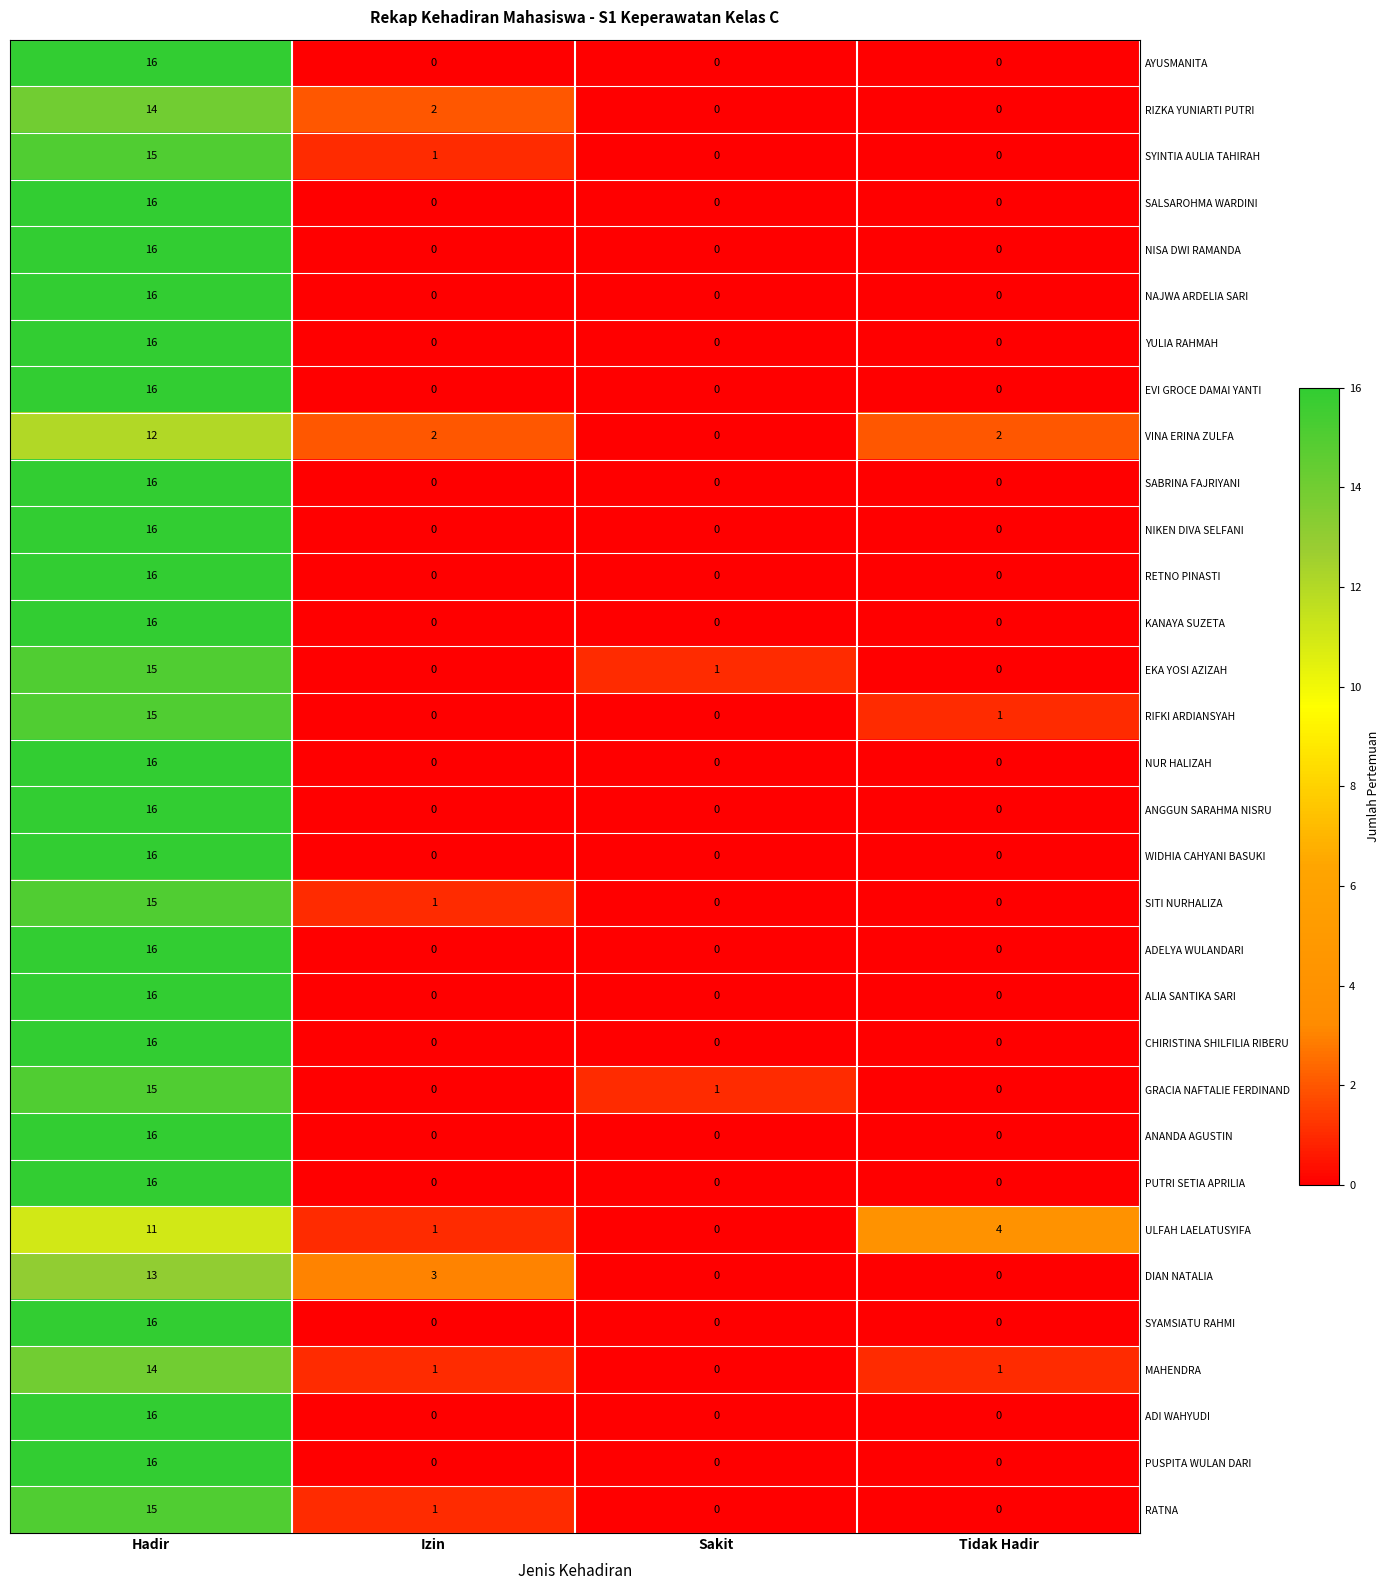

Is the value of MAHENDRA at Sakit greater than the value of ANGGUN SARAHMA NISRU at Hadir?

No